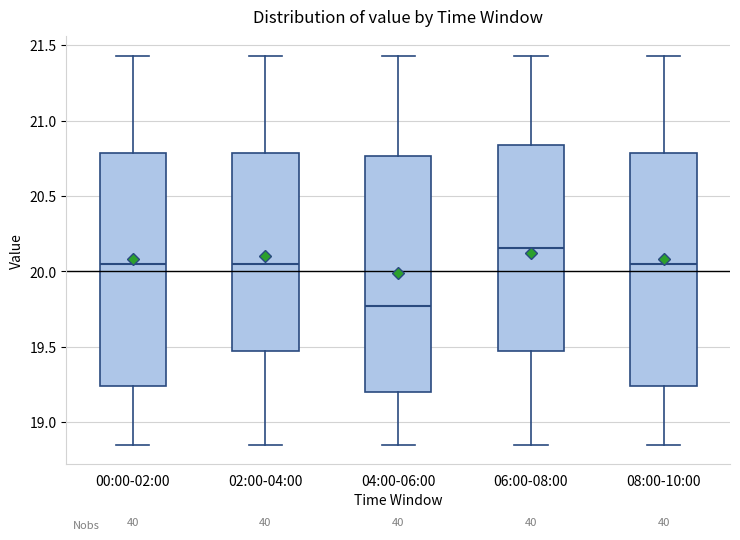

Where does the upper whisker of the box for 02:00-04:00 end on the y-axis? The values are not printed on the chart, so give them approximately, as read against the axis.

21.45